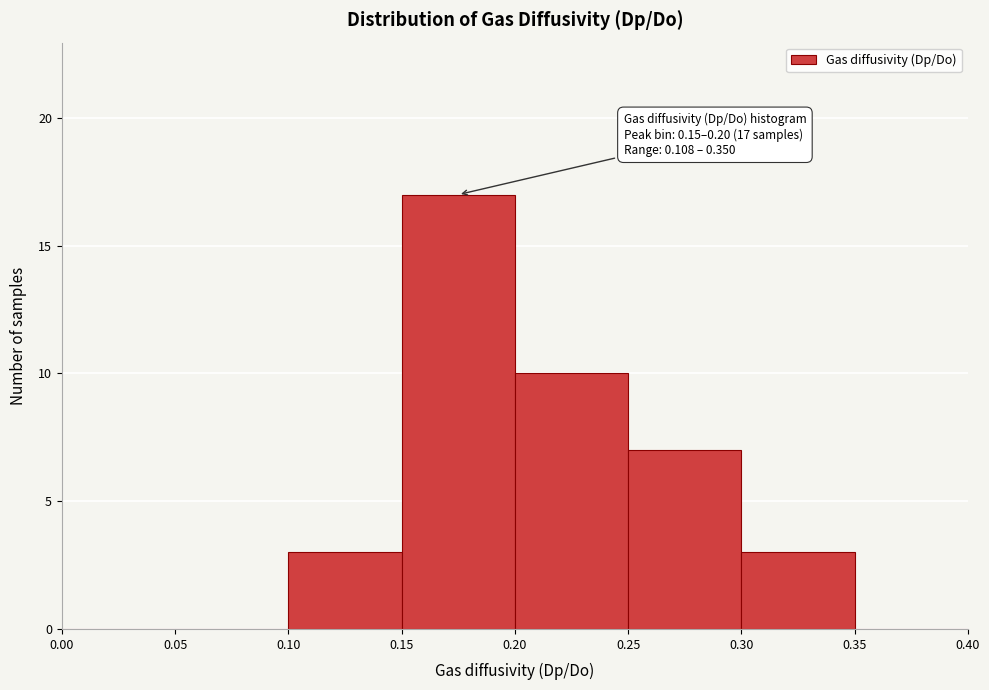

Over which range of the x-axis is the bar tallest?

0.15 to 0.20